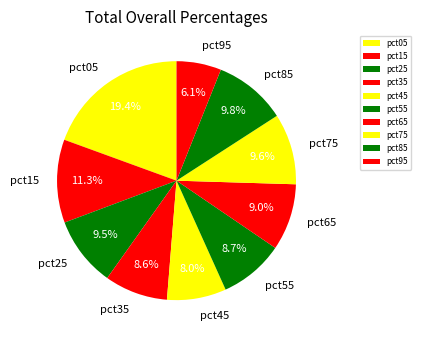

Does pct55 account for over 50% of the chart?

No